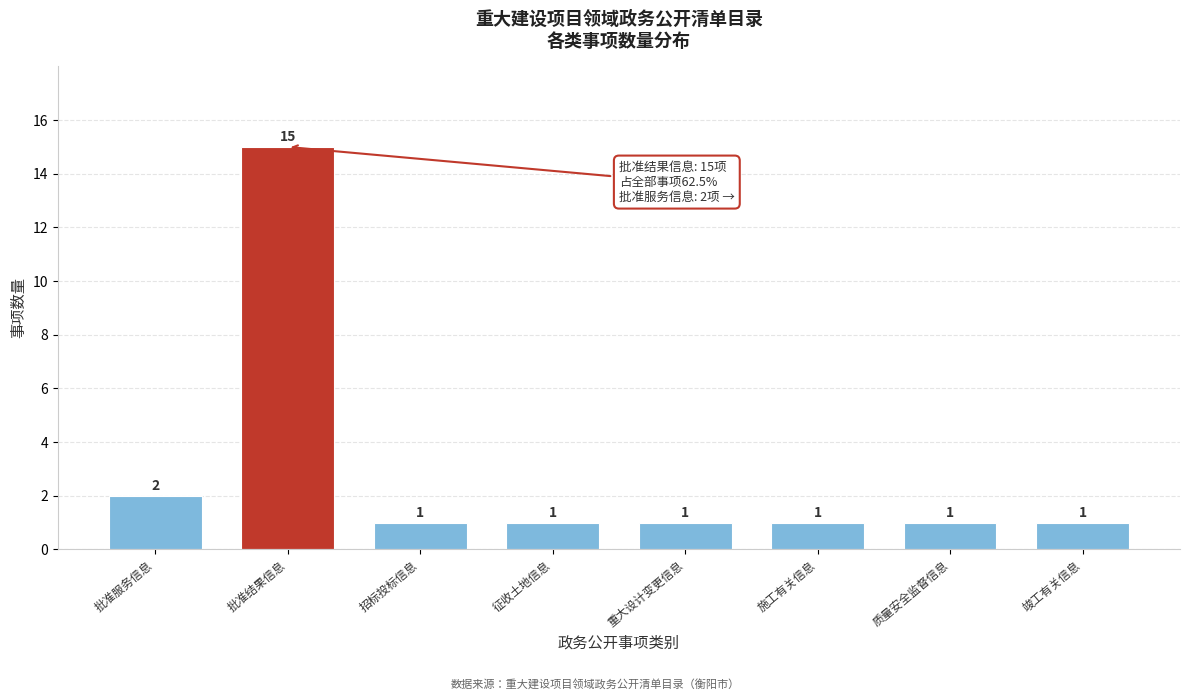

Reading right to left, transcribe all the data shown in this chart.

1	1	1	1	1	1	15	2